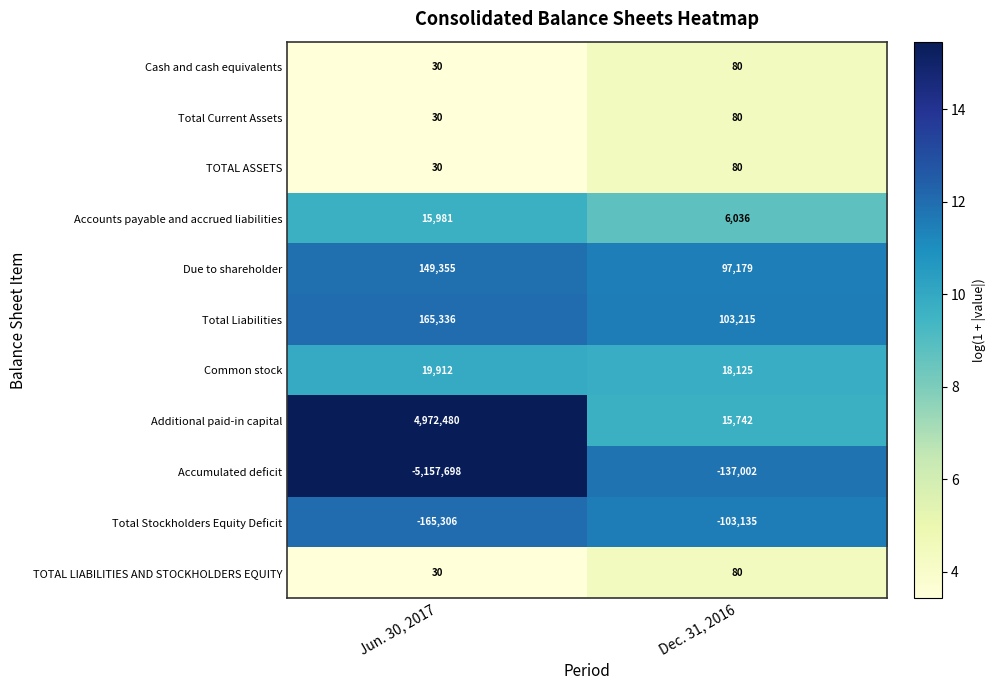

True or false: Cash and cash equivalents has a value of 30 at Jun. 30, 2017.

True